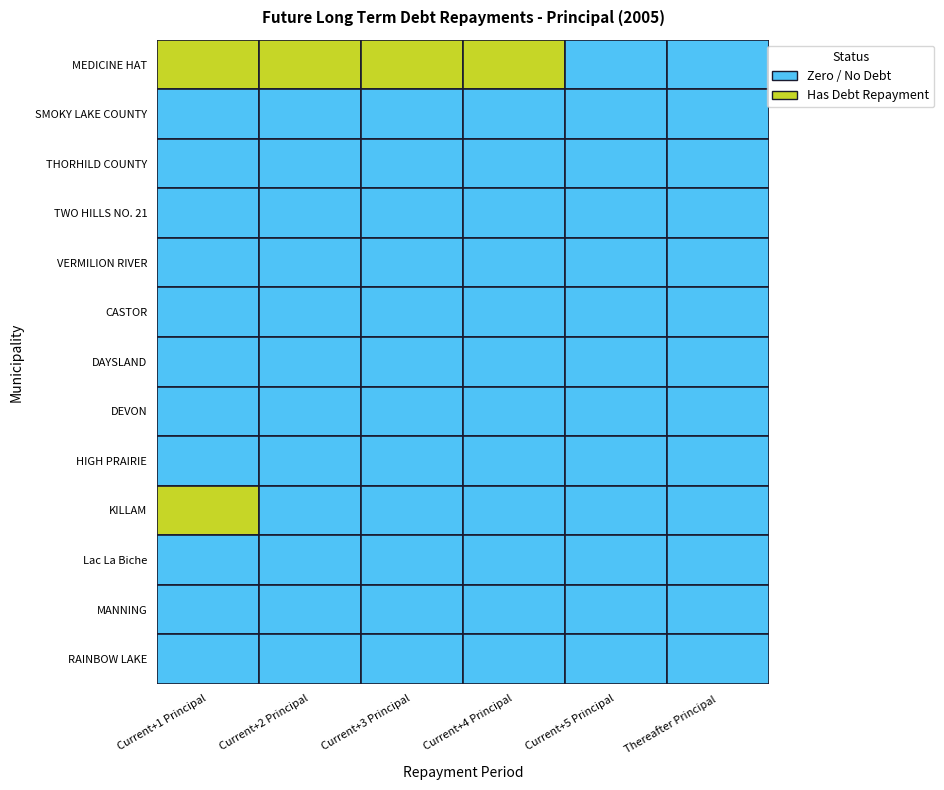

Which series has the largest total across all categories?

MEDICINE HAT